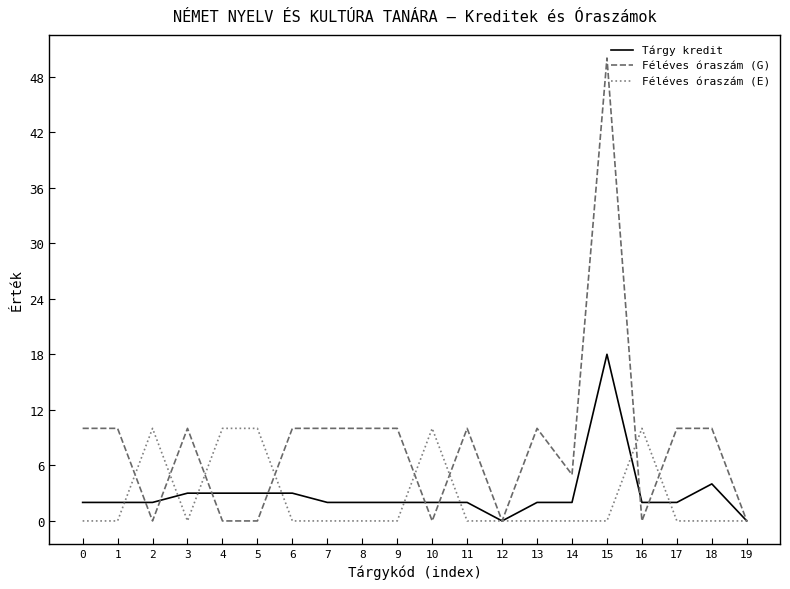

Is it true that Tárgy kredit equals 2 at 17?

True